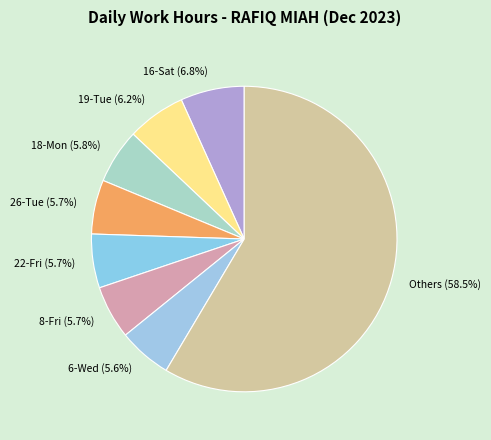

Is the sum of 26-Tue and 22-Fri greater than half?

No